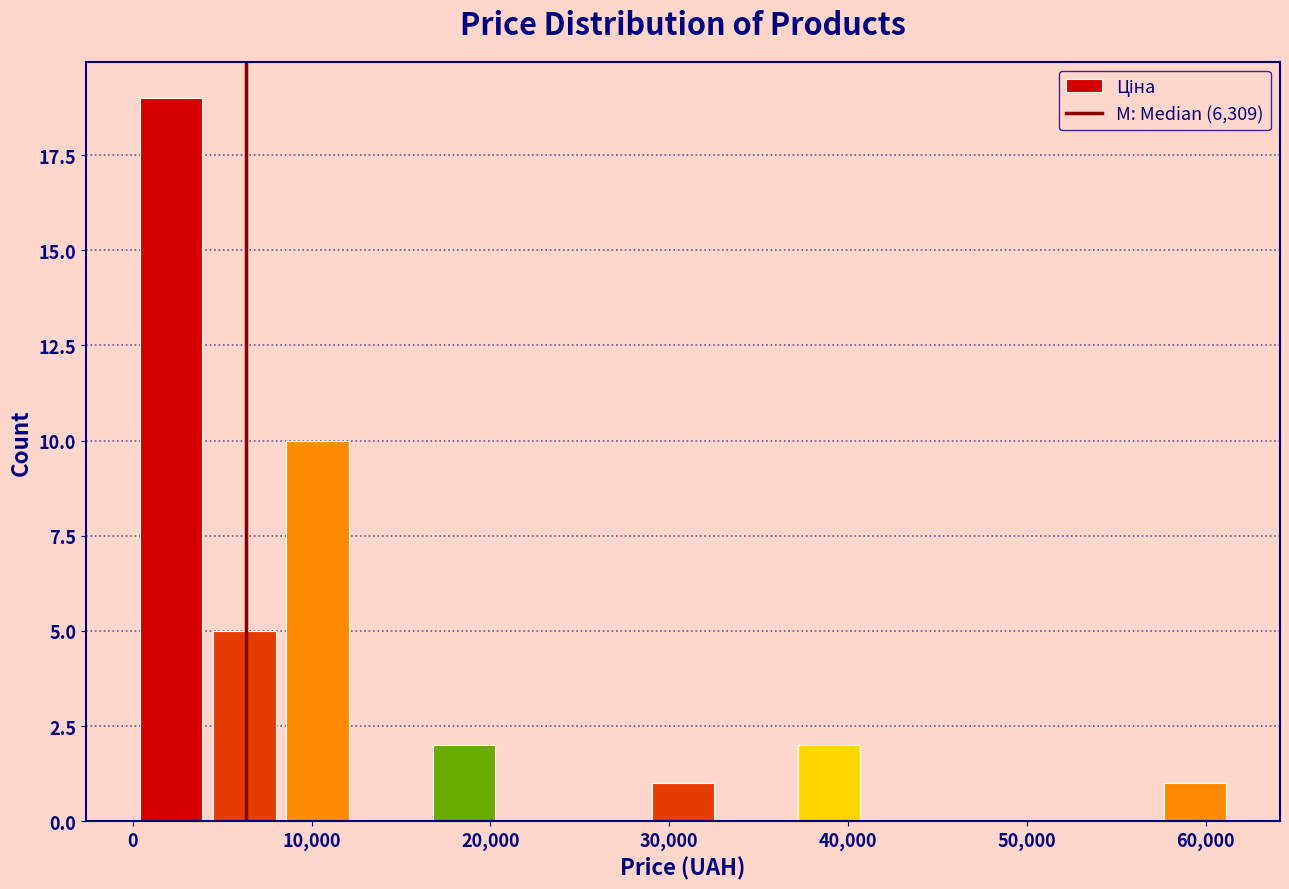

Reading left to right, list every bar in this chart as the range it spans on the x-axis followed by its height. Neither the bar edges nor the heights are printed on the chart, so give them approximately, as read against the axes.

0 to 4000: 19
4000 to 8000: 5
8000 to 12000: 10
12000 to 16000: 0
16000 to 21000: 2
21000 to 25000: 0
25000 to 29000: 0
29000 to 33000: 1
33000 to 37000: 0
37000 to 41000: 2
41000 to 45000: 0
45000 to 49000: 0
49000 to 53000: 0
53000 to 57000: 0
57000 to 61000: 1